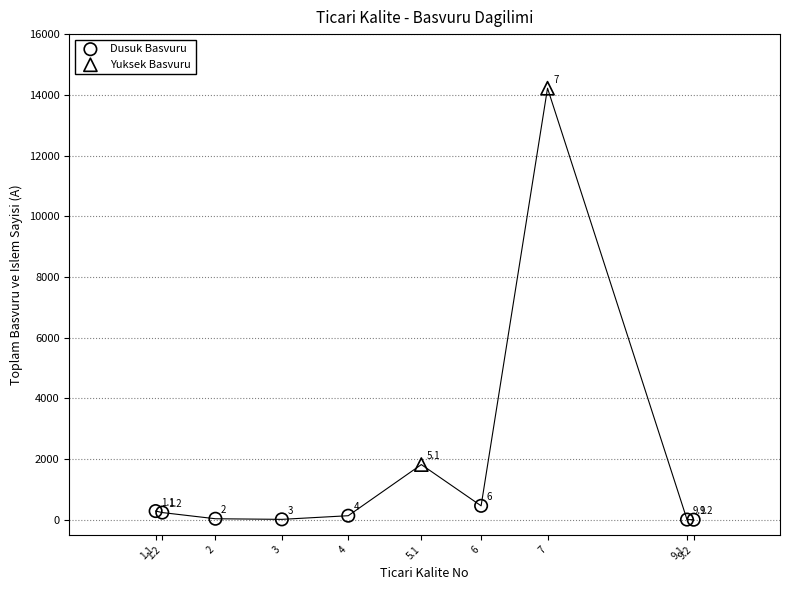

What are all the series names shown in the legend?

Dusuk Basvuru, Yuksek Basvuru